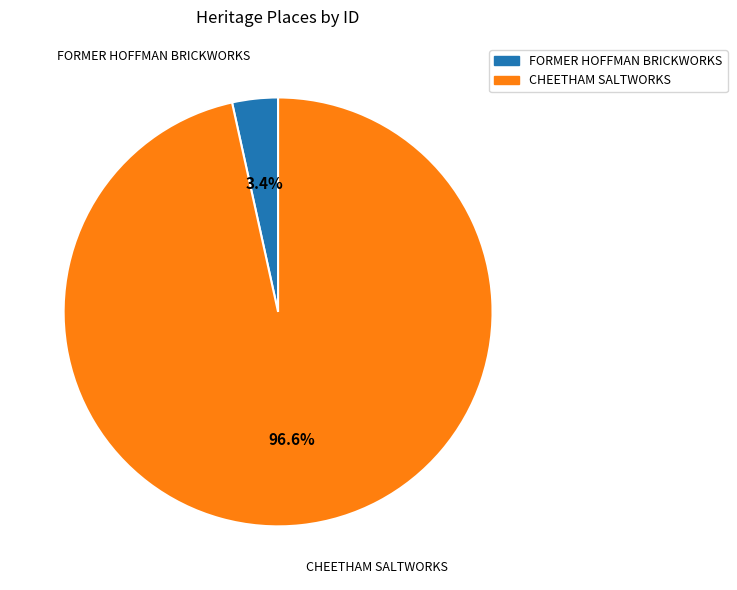

To the nearest percent, what is the combined percentage of FORMER HOFFMAN BRICKWORKS and CHEETHAM SALTWORKS?

100%